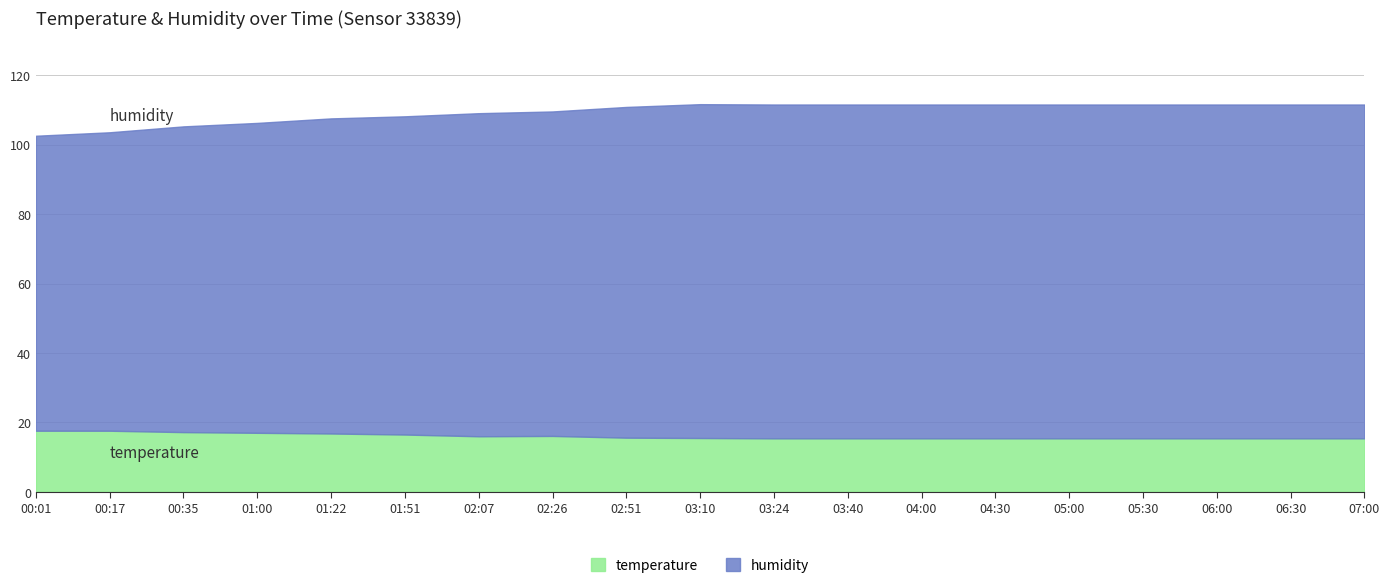

Does the chart have visible grid lines?

Yes